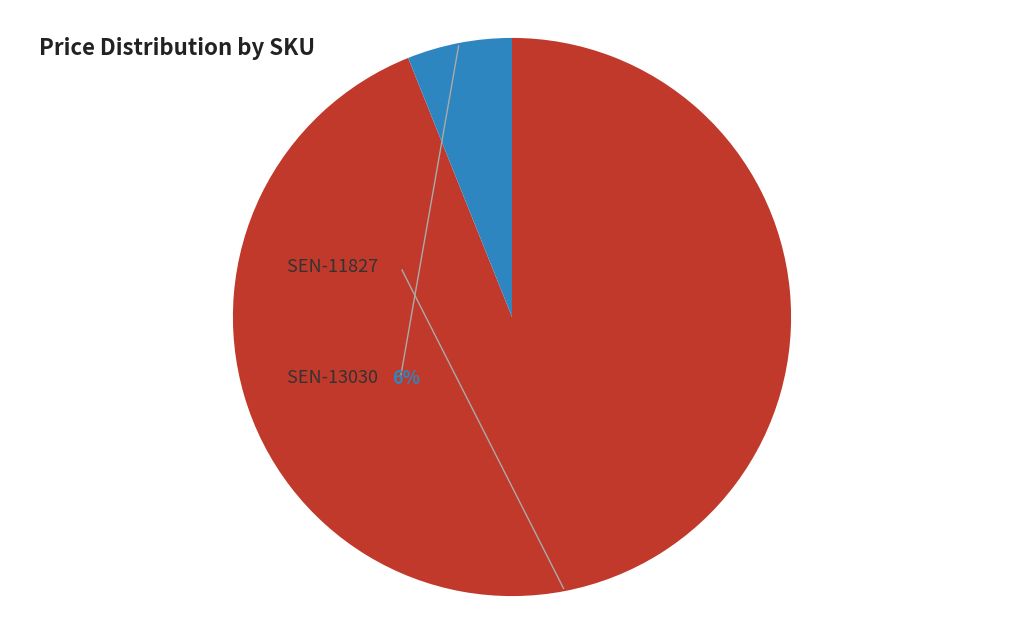

How many segments does this pie chart have?

2